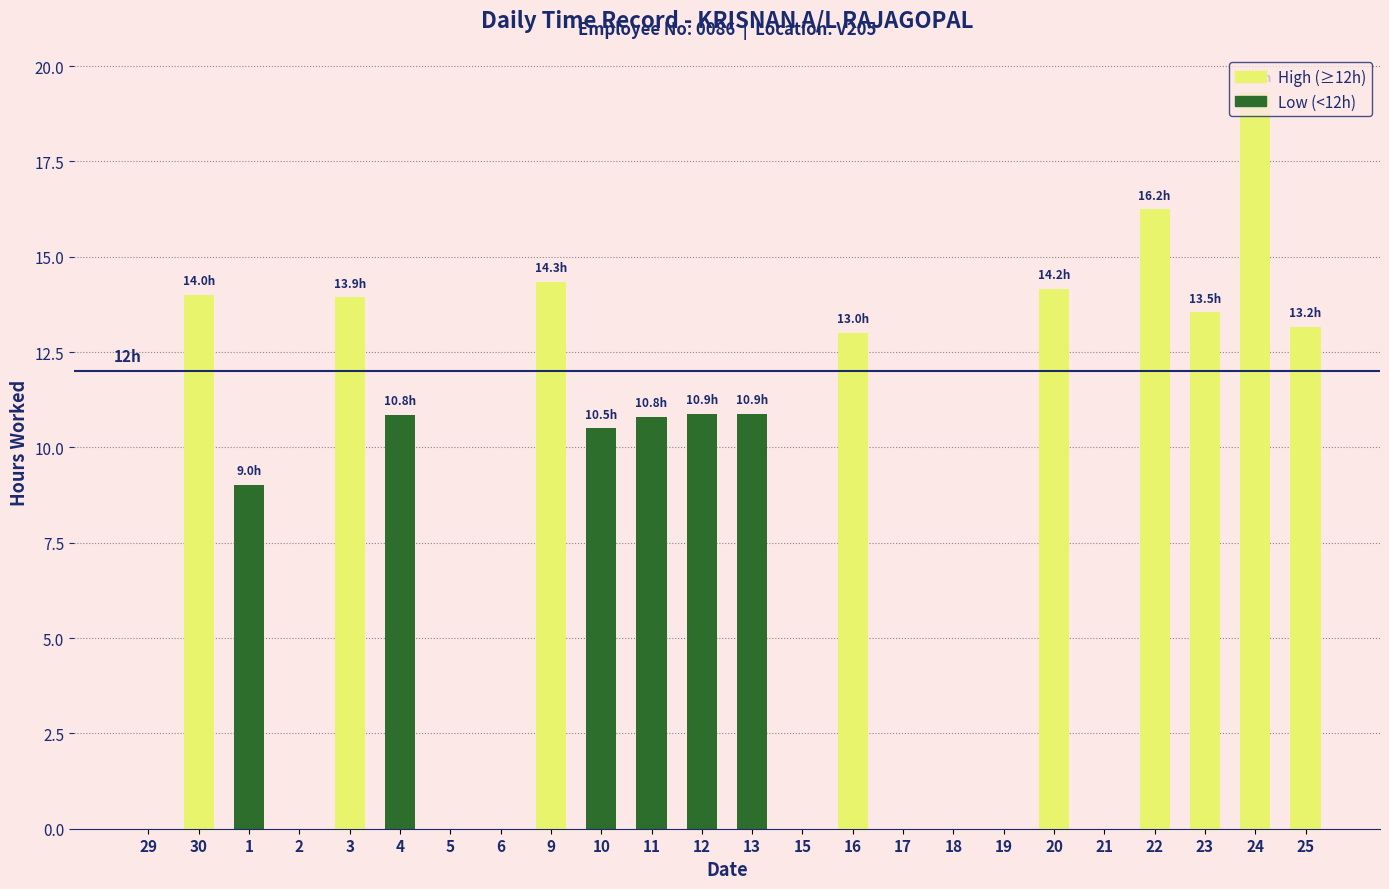

Which category has the highest value across all series?

24